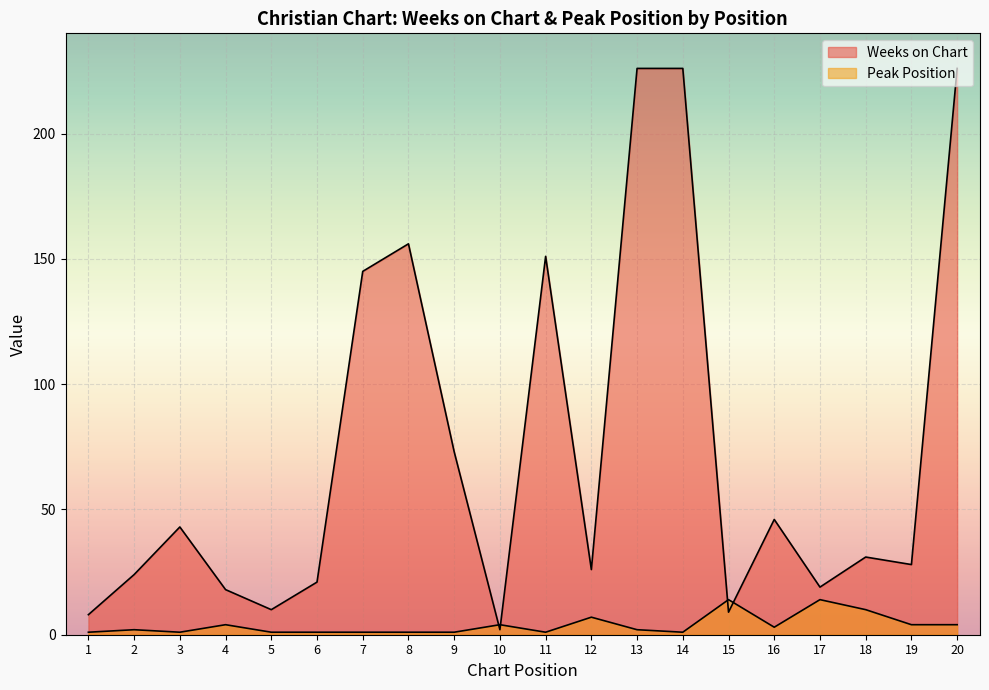

True or false: Peak Position has more than 2 points higher than both neighbors.

True